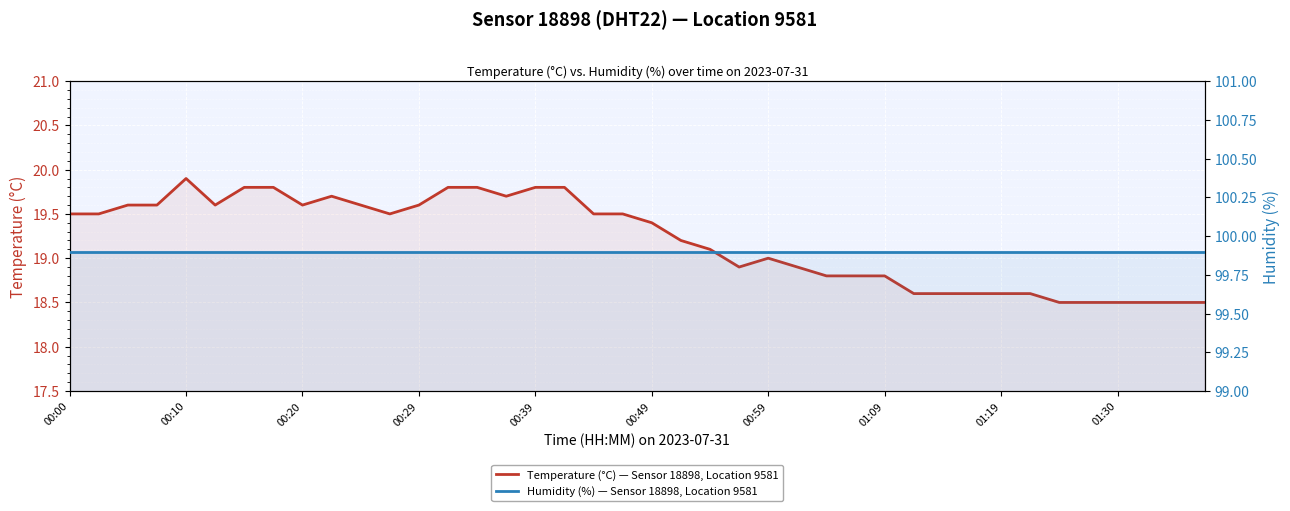

How many lines are shown in the chart?

2